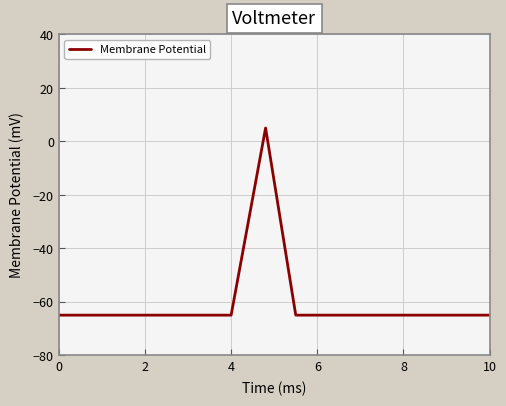

The value at 11 is -93. True or false?

False